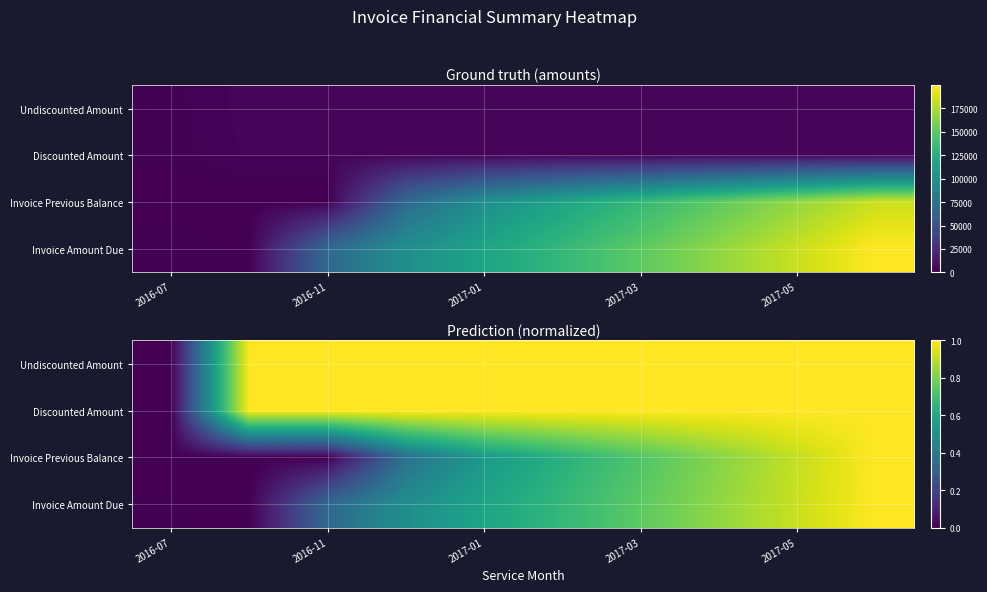

Count the number of categories in the chart.

10